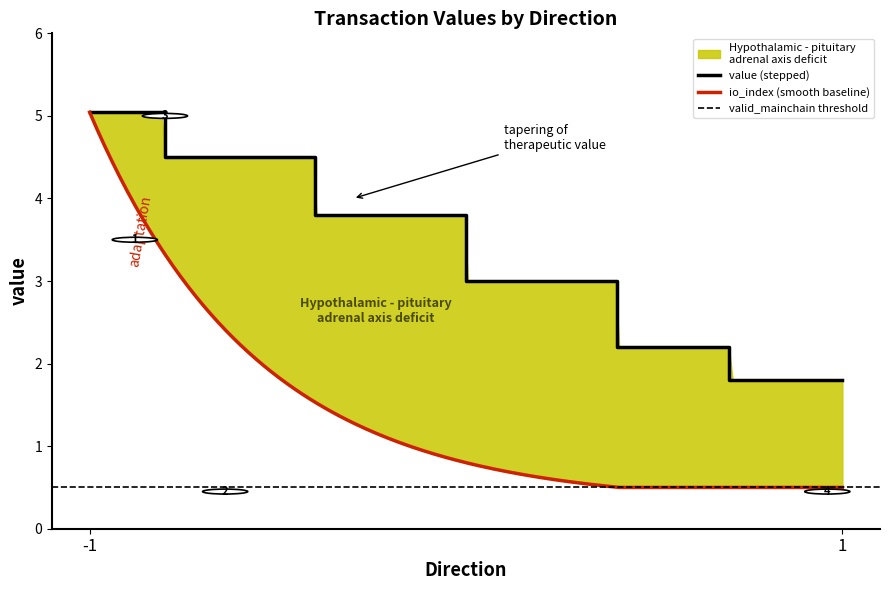

Rank the series by their maximum value, from highest to lowest.

value, io_index, valid_mainchain